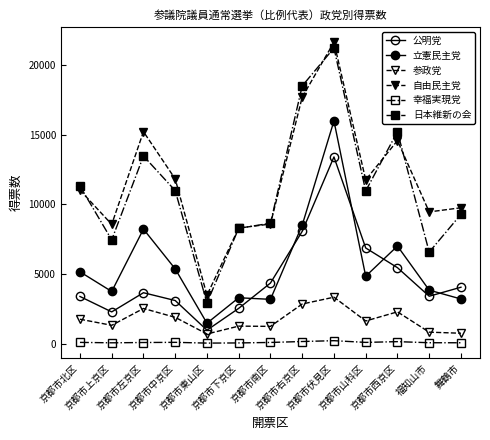

Is the value of 日本維新の会 at 京都市北区 greater than the value of 幸福実現党 at 京都市伏見区?

Yes